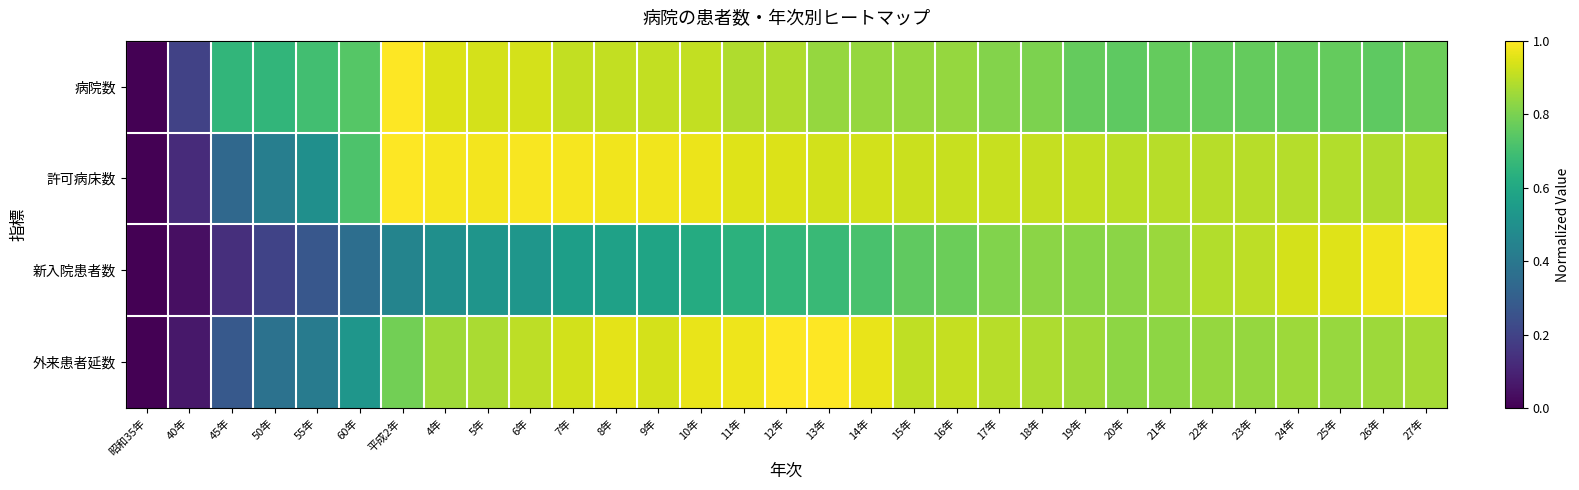

Which series has the widest spread of values?

病院数